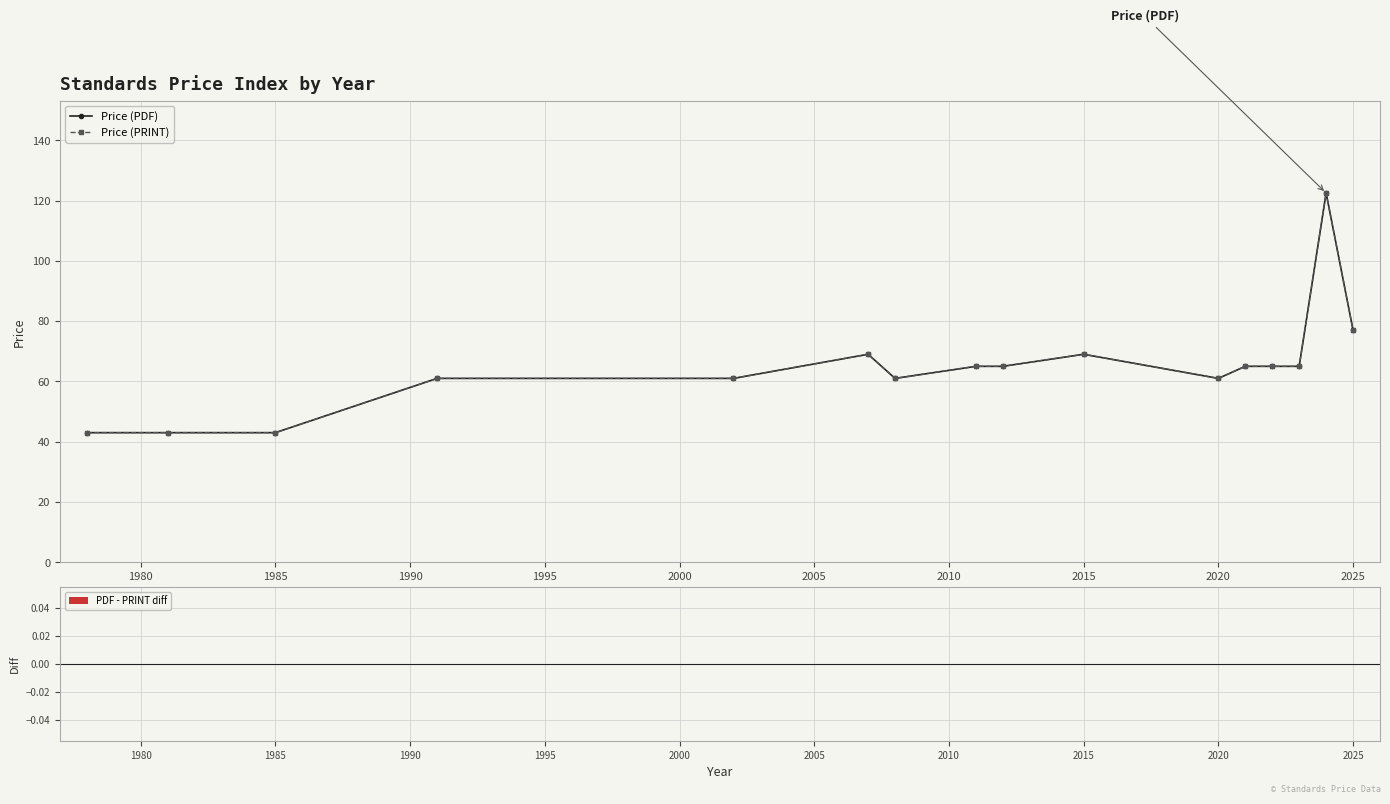

Which series has the largest total across all categories?

Price (PDF)